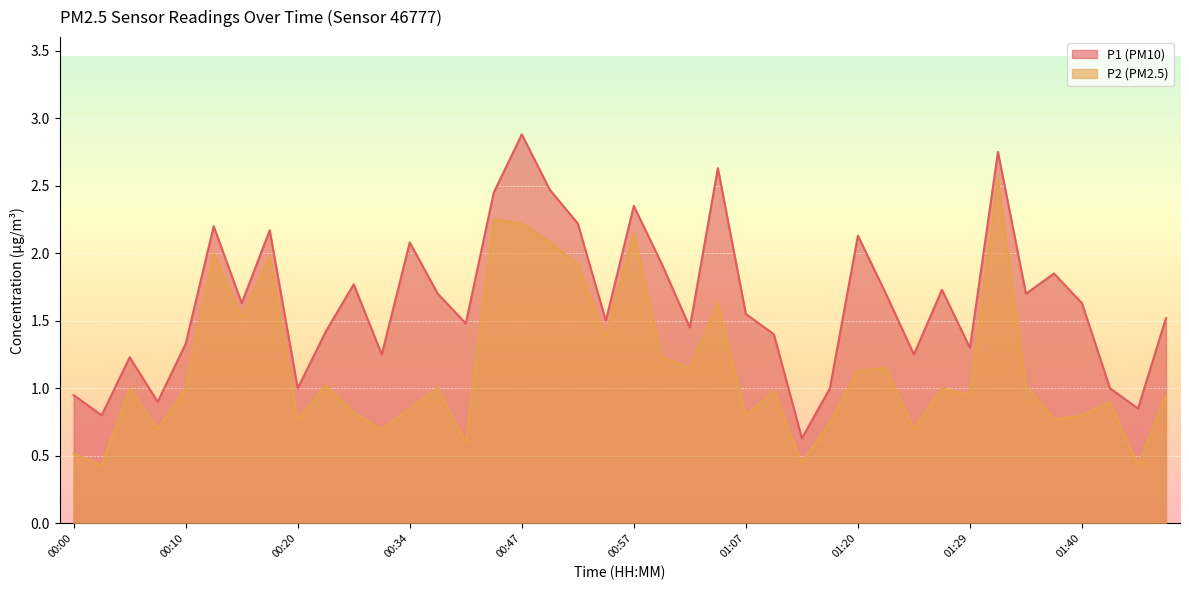

Where is the first local minimum for P1?

00:02